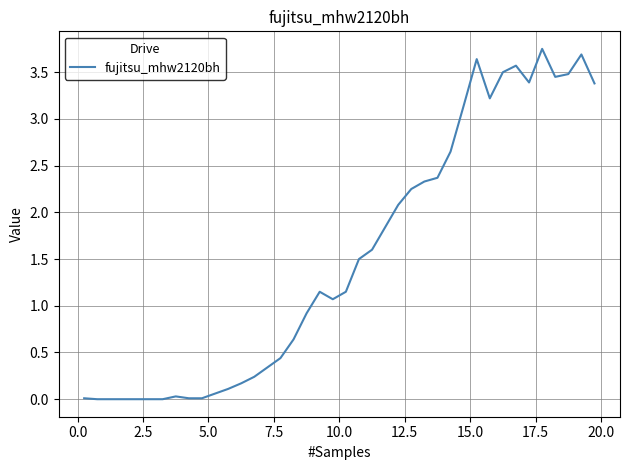

How many lines are shown in the chart?

1